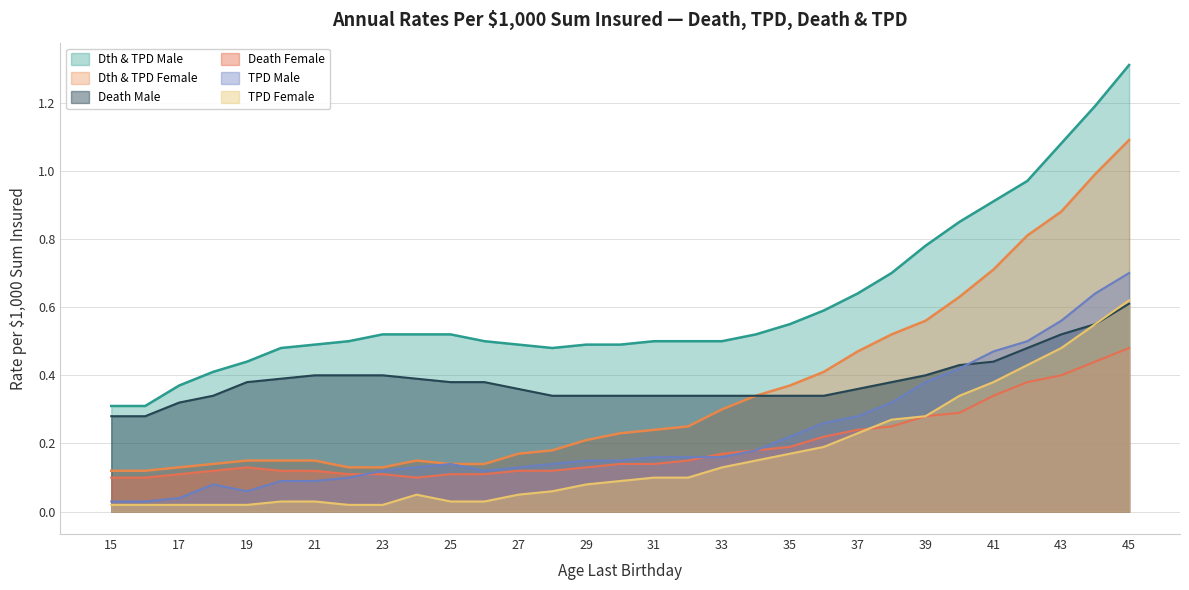

True or false: TPD Female has a value of 0.1 at 34.

False